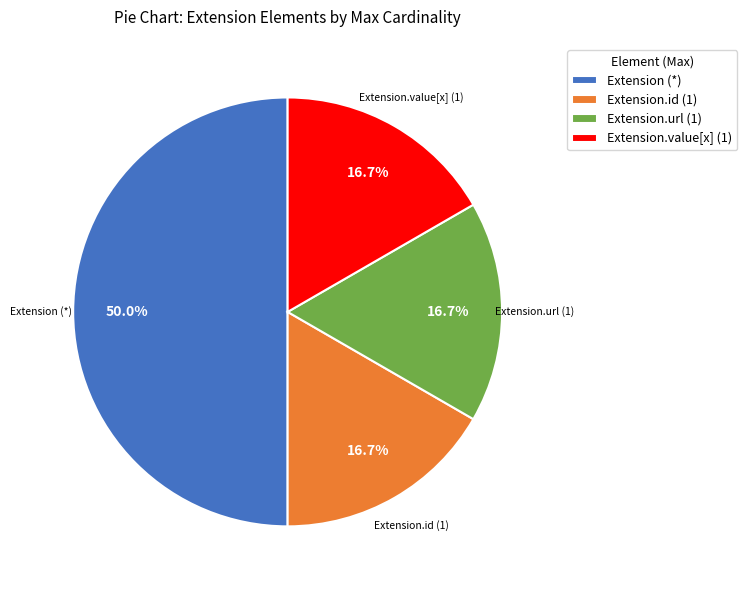

How many segments does this pie chart have?

4